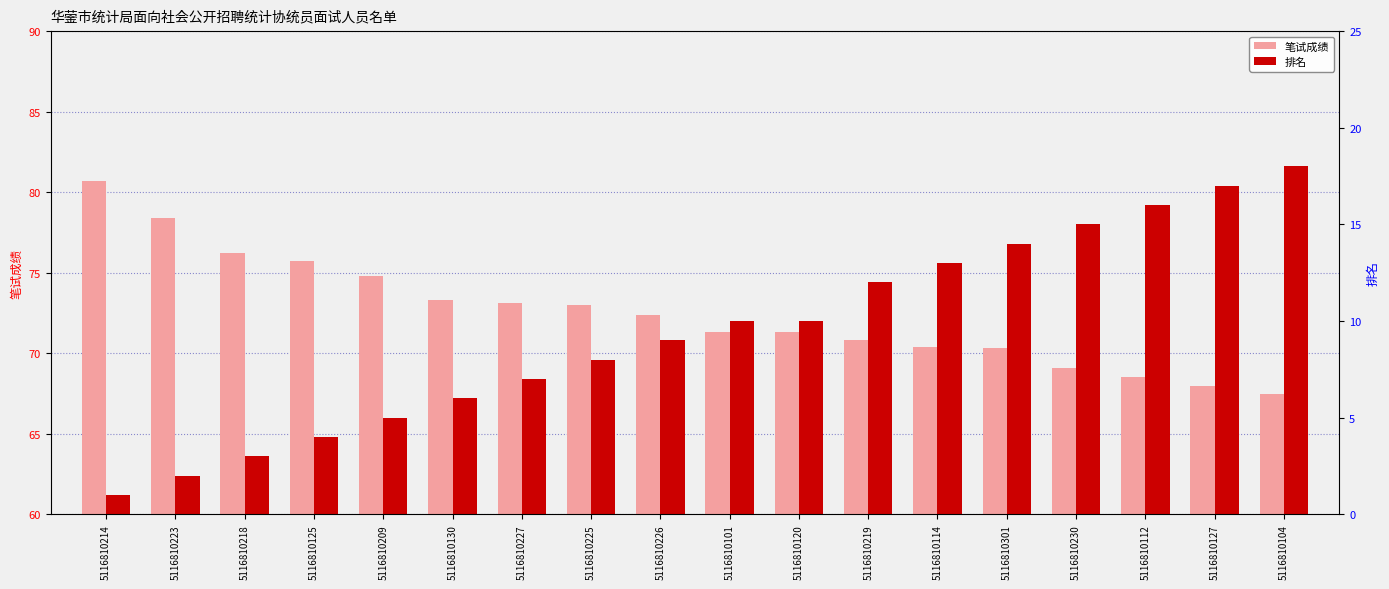

At which label does 笔试成绩 reach its peak?

5116810214